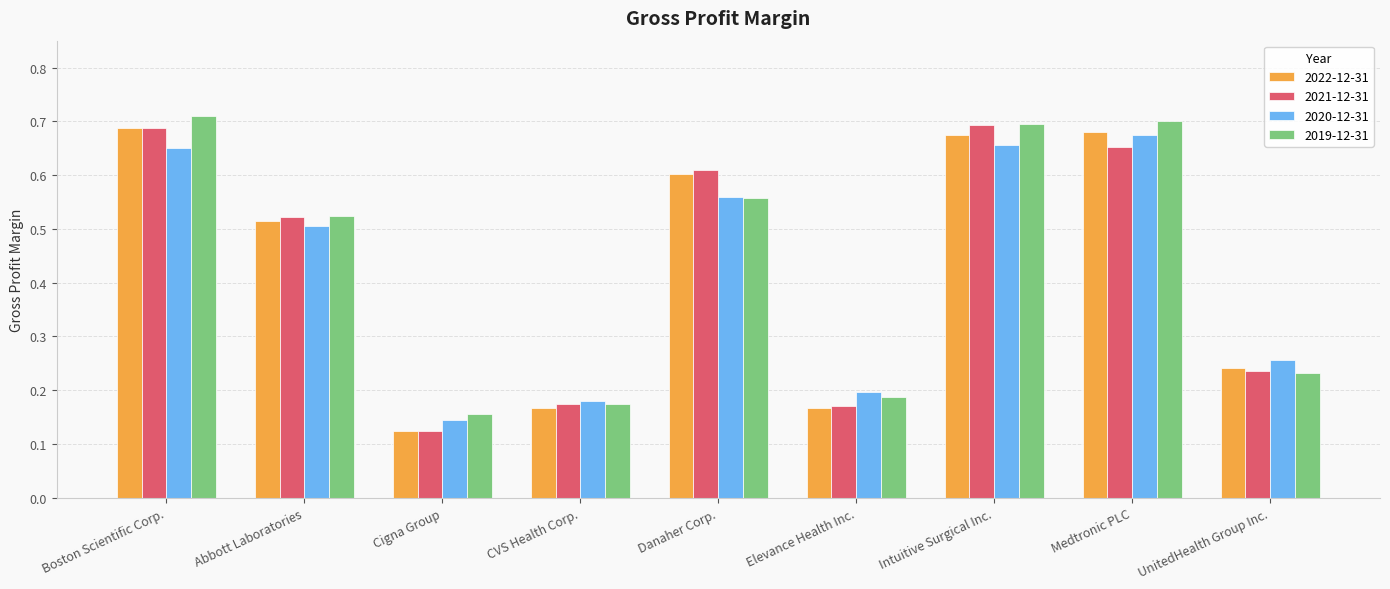

At which label does 2022-12-31 reach its peak?

Boston Scientific Corp.